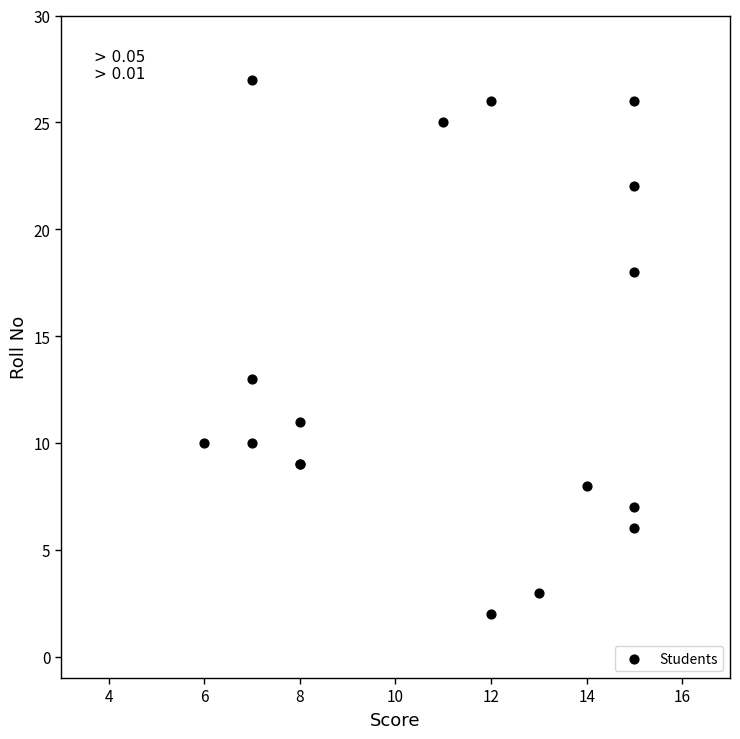

What Y value in the scatter plot is closest to 14?

13